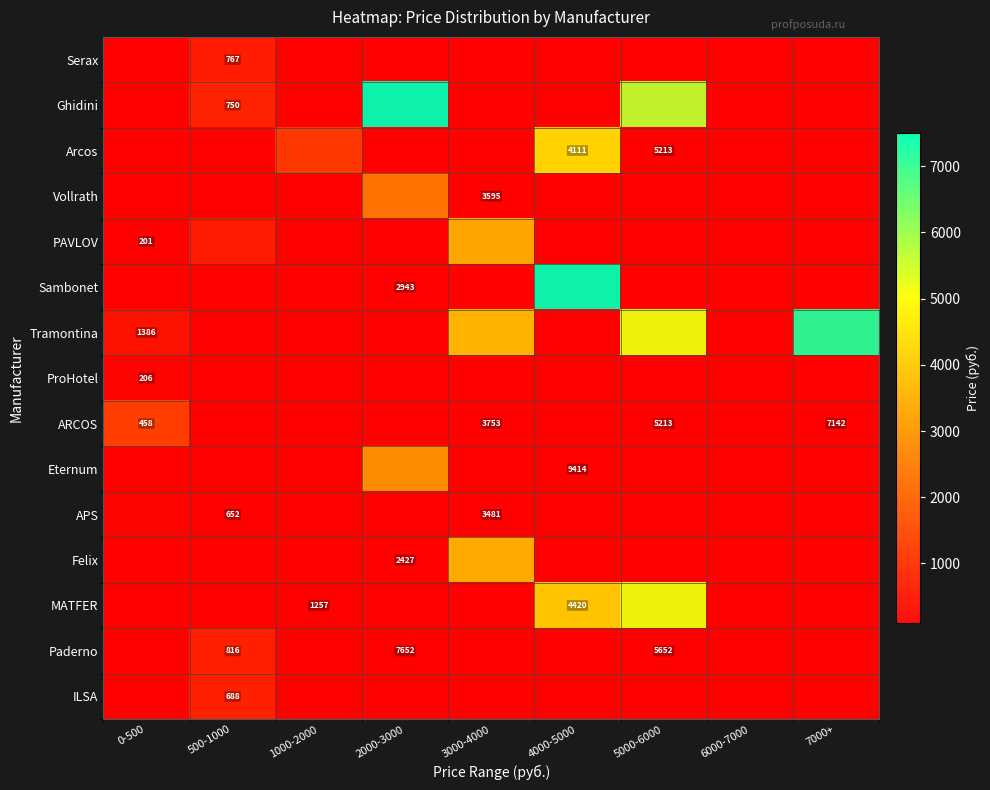

Which label corresponds to the largest value in the chart?

4000-5000